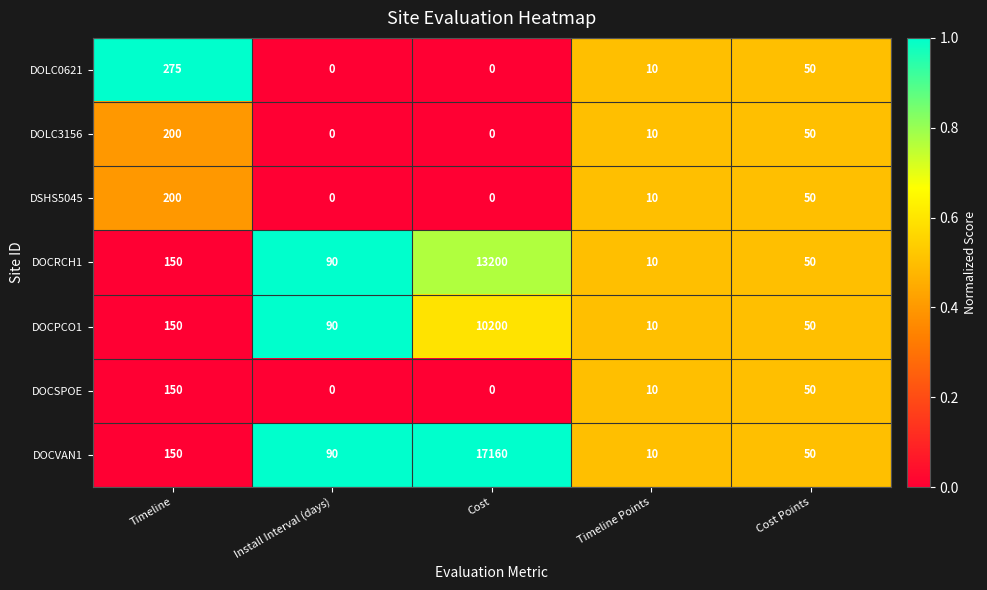

Between Timeline and Cost, which series saw the biggest shift?

DOCVAN1